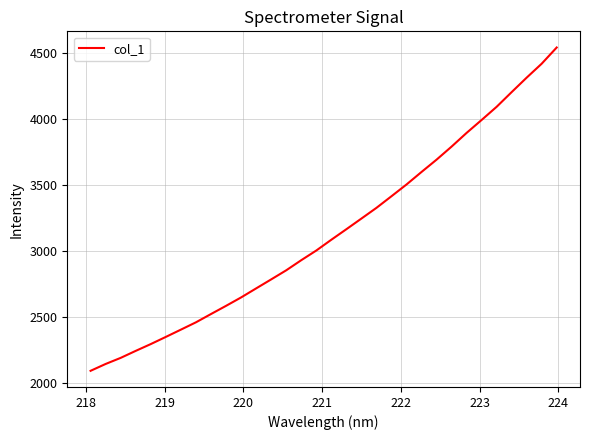

What is the minimum value shown in the chart?

2090.3